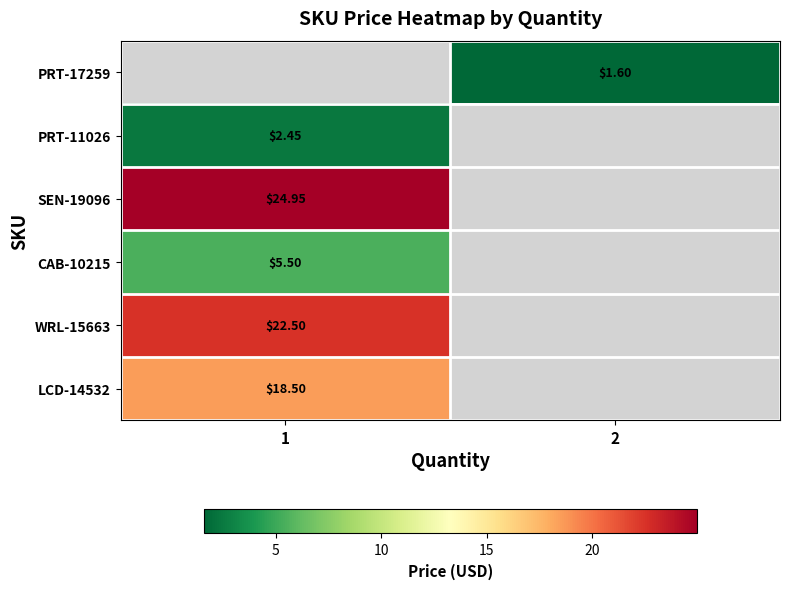

Is the value of WRL-15663 at 1 greater than the value of LCD-14532 at 1?

Yes